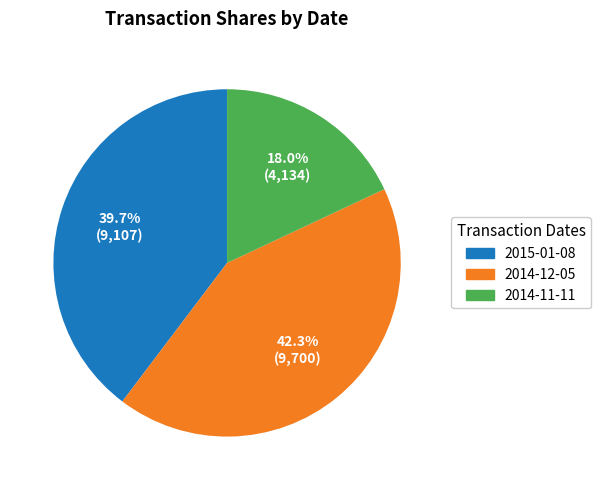

The 2015-01-08 slice represents 40% of the pie. True or false?

True